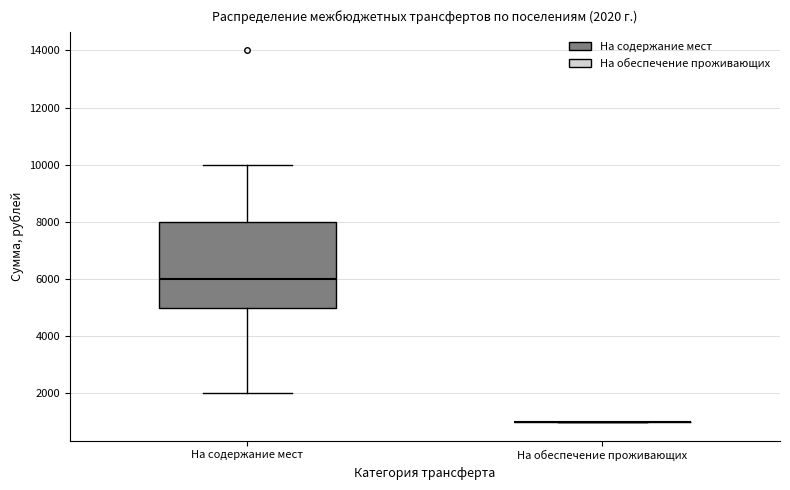

Which box is the tallest, from its lower edge to its upper edge?

На содержание мест